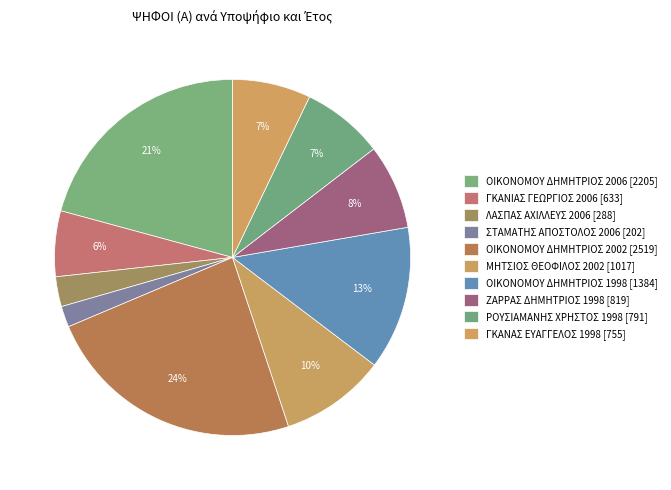

Does ΖΑΡΡΑΣ ΔΗΜΗΤΡΙΟΣ 1998 represent more than half of the total?

No